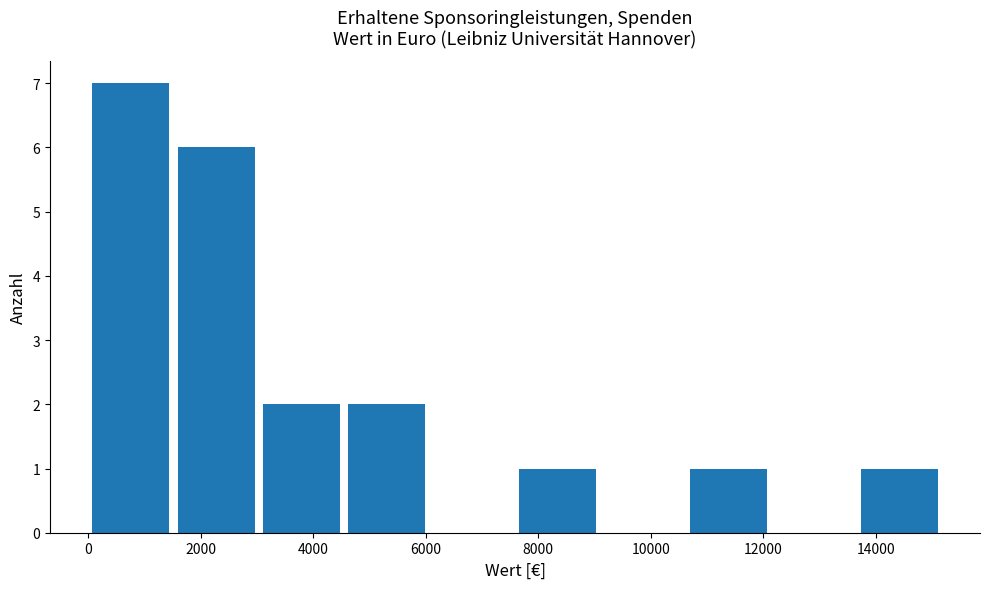

Reading left to right, transcribe this chart: for each bar, give the range it covers on the x-axis and its height. Neither the bar edges nor the heights are printed on the chart, so give them approximately, as read against the axes.

0 to 1600: 7
1600 to 3000: 6
3000 to 4600: 2
4600 to 6000: 2
6000 to 7600: 0
7600 to 9200: 1
9200 to 10600: 0
10600 to 12200: 1
12200 to 13600: 0
13600 to 15200: 1